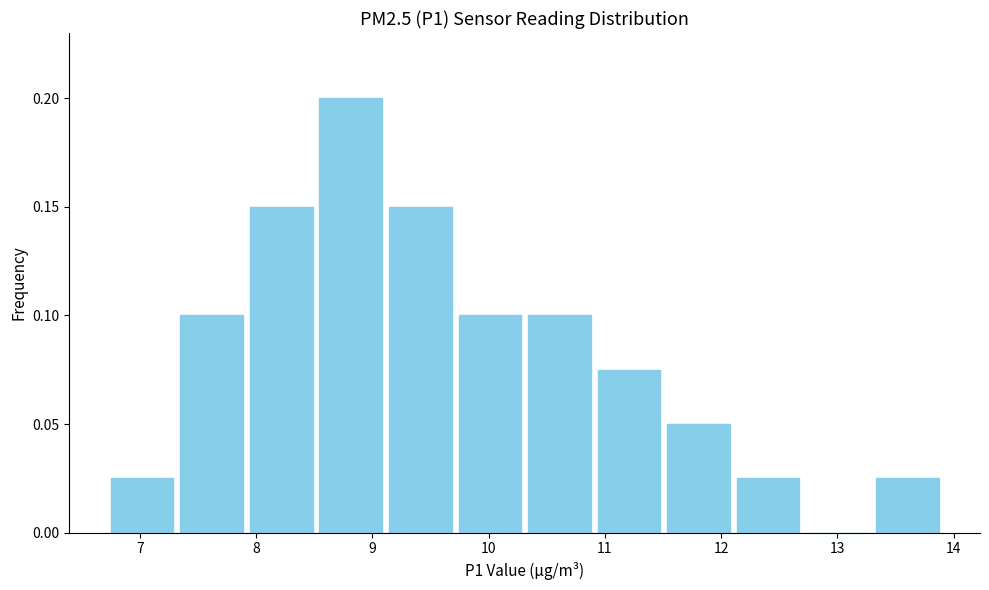

Reading left to right, list every bar in this chart as the range it spans on the x-axis followed by its height. Neither the bar edges nor the heights are printed on the chart, so give them approximately, as read against the axes.

6.7 to 7.3: 0.025
7.3 to 7.9: 0.100
7.9 to 8.5: 0.150
8.5 to 9.1: 0.200
9.1 to 9.7: 0.150
9.7 to 10.3: 0.100
10.3 to 10.9: 0.100
10.9 to 11.5: 0.075
11.5 to 12.1: 0.050
12.1 to 12.7: 0.025
12.7 to 13.3: 0
13.3 to 13.9: 0.025